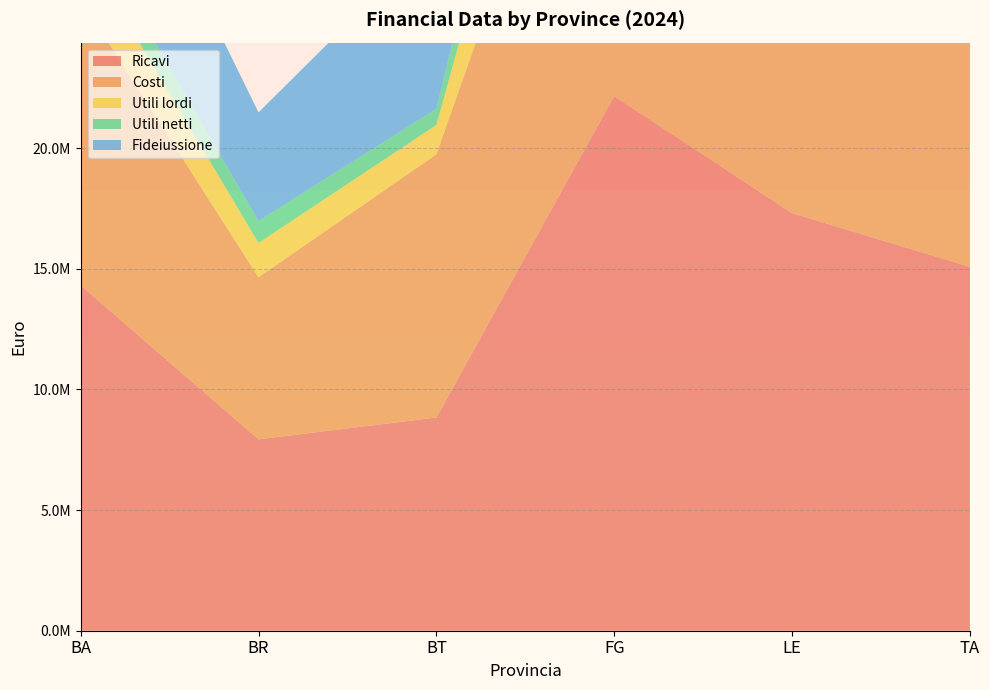

Reading left to right, what are all the values shown in this chart?

Ricavi: 14316436.3	7934746.7	8837335.7	22160799.3	17308063.2	15083834.8
Costi: 11866053.0	6716146.5	10909095.0	18479046.3	14398556.5	12472011.5
Utili lordi: 2279953.4	1423935.2	1215304.2	6894253.0	4406742.8	1613161.9
Utili netti: 1240477.9	906507.5	673258.7	4504297.4	3078714.4	841904.4
Fideiussione: 6845687.3	4503110.5	7171351.3	12677513.6	15656057.8	10870317.9